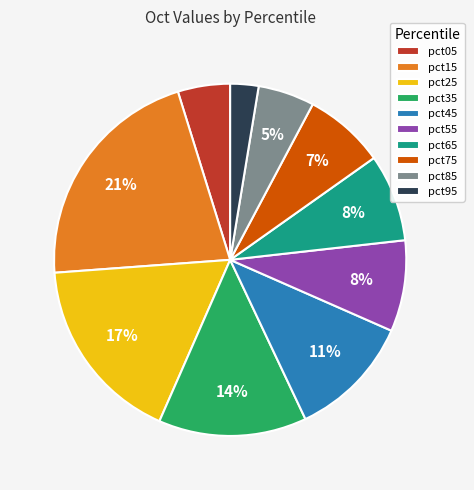

What is the largest slice in the pie chart?

pct15